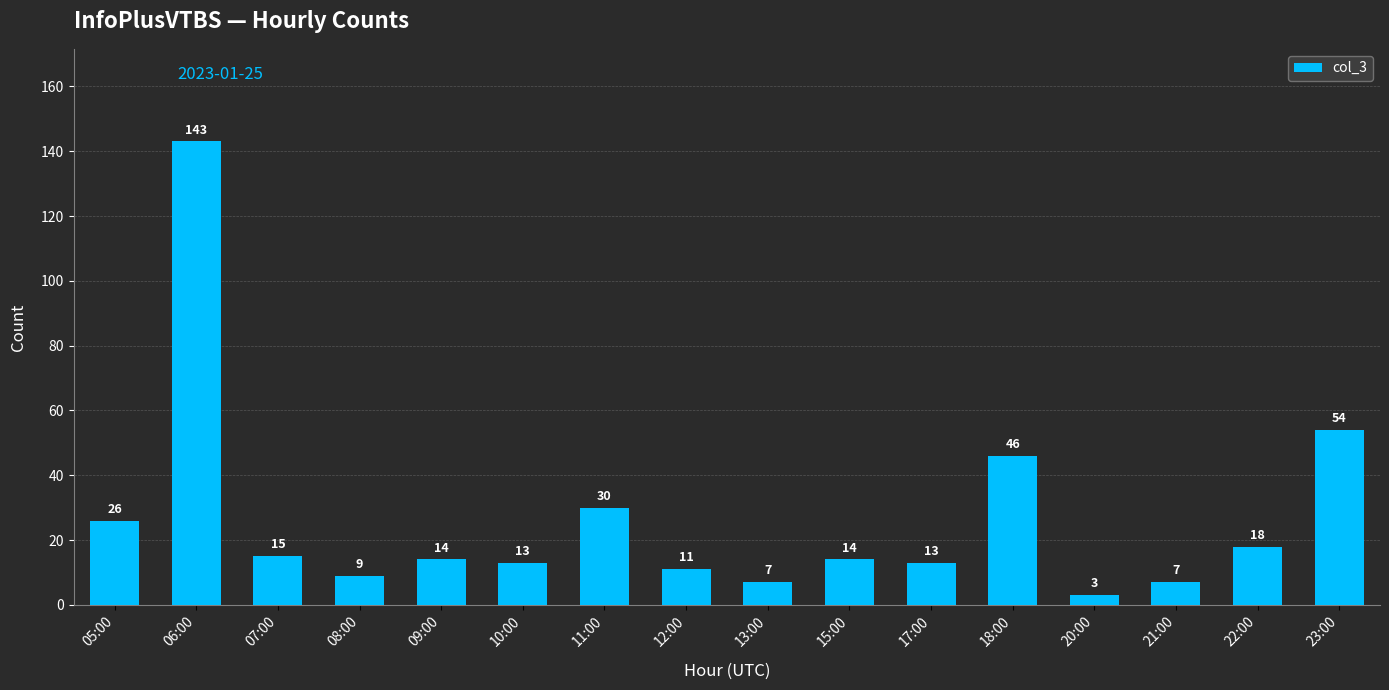

Reading left to right, list all the values displayed in this chart.

05:00=26	06:00=143	07:00=15	08:00=9	09:00=14	10:00=13	11:00=30	12:00=11	13:00=7	15:00=14	17:00=13	18:00=46	20:00=3	21:00=7	22:00=18	23:00=54